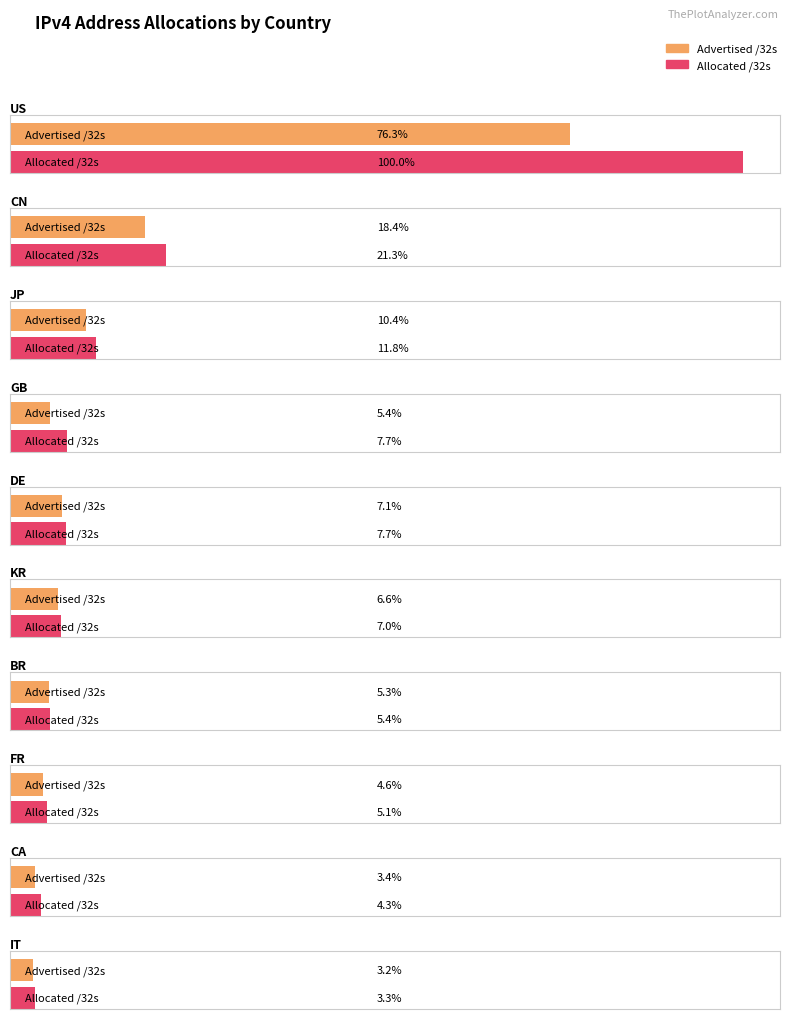

Reading left to right, transcribe all the data shown in this chart.

Advertised /32s: US=1231759616	CN=297291264	JP=168143872	GB=87625984	DE=114134784	KR=106307968	BR=85415424	FR=73452800	CA=54311680	IT=51249664
Allocated /32s: US=1614315872	CN=343132672	JP=190337024	GB=124443016	DE=123784128	KR=112502016	BR=87137280	FR=82342000	CA=68645632	IT=54061888